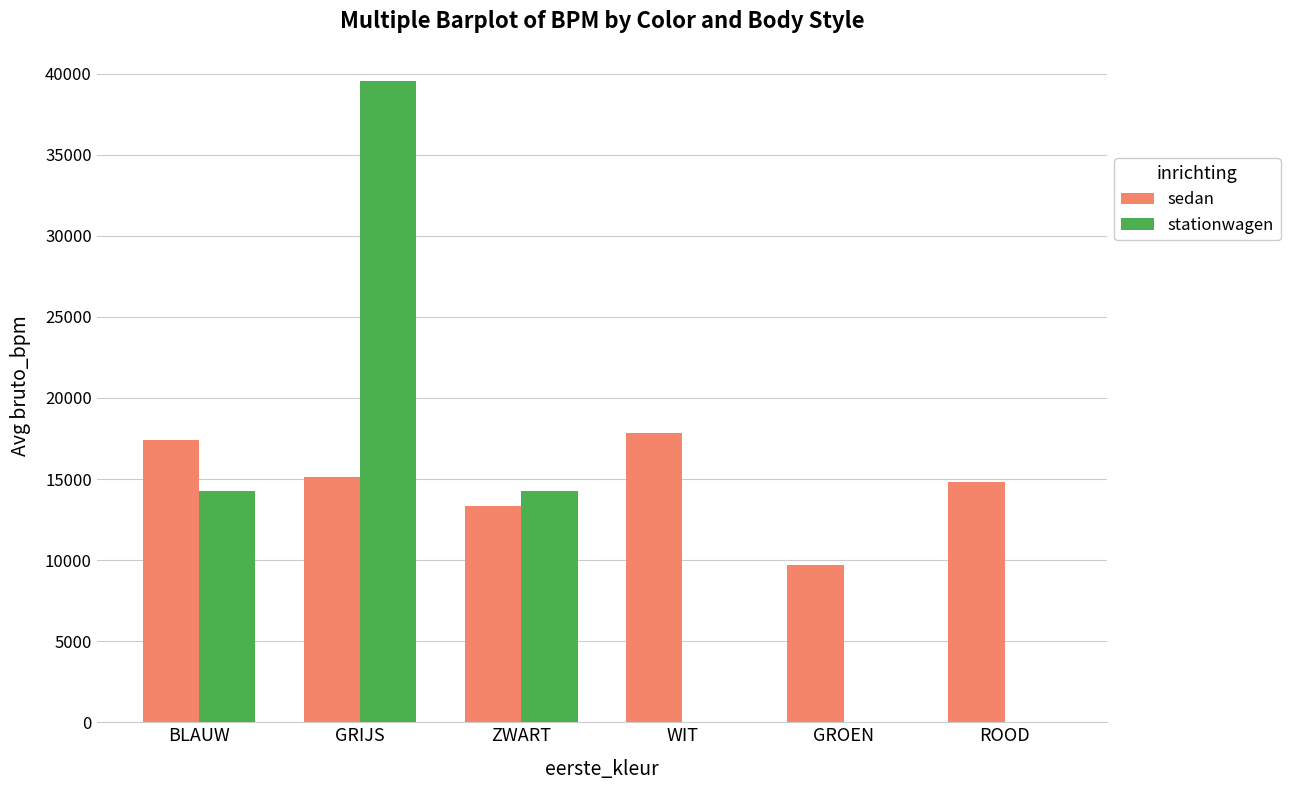

Which series changed the most between BLAUW and GRIJS?

stationwagen